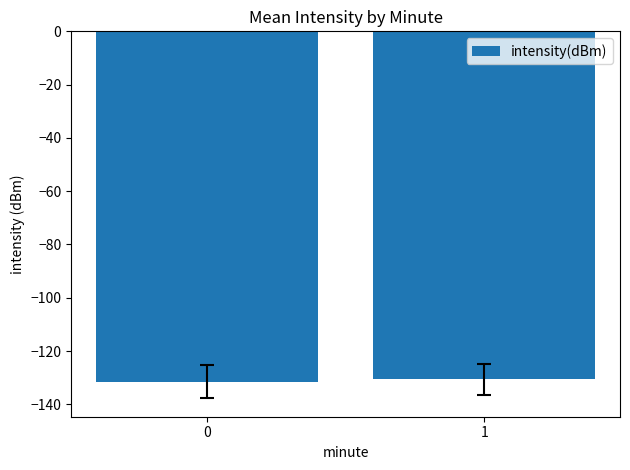

Are the bars grouped side by side (vs. stacked)?

No